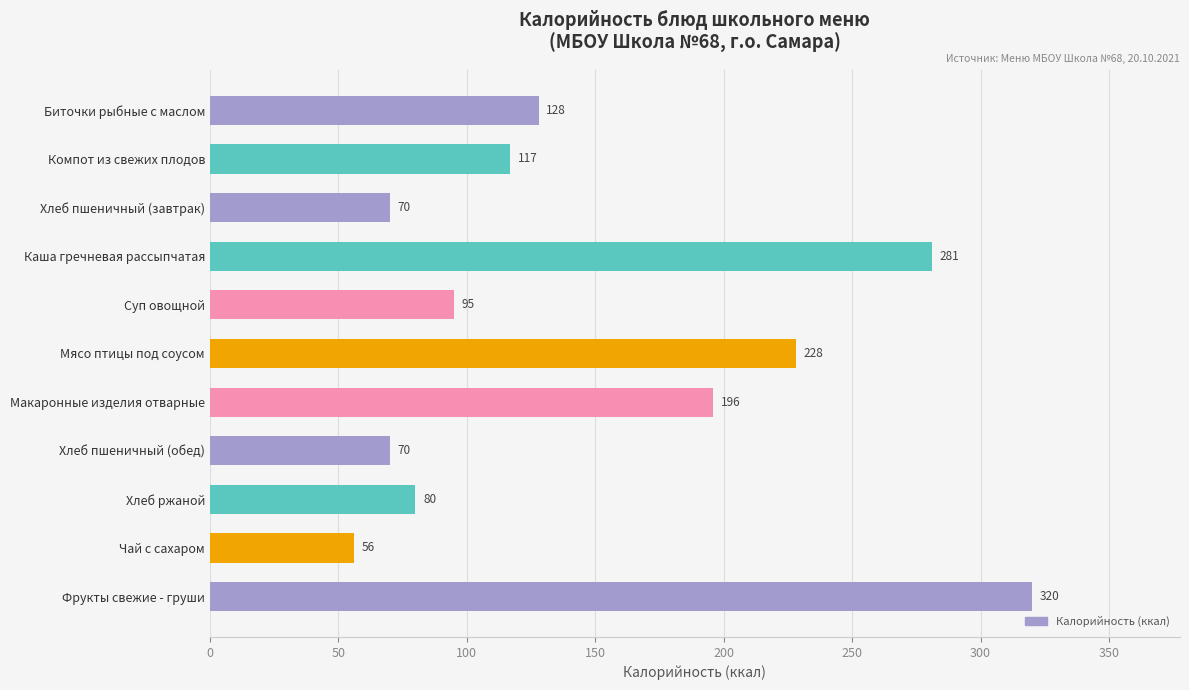

Approximately how many times larger is the value at Компот из свежих плодов compared to Хлеб пшеничный (обед)?

1.7